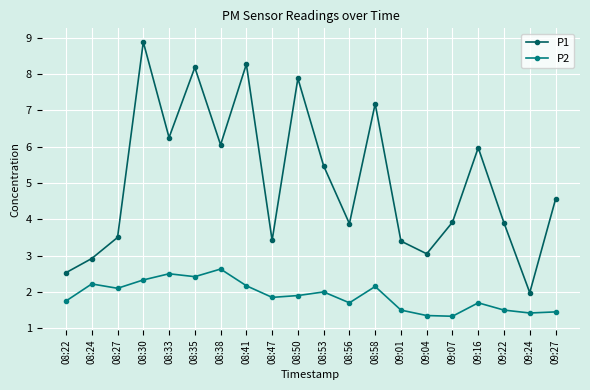

What is the difference between the highest and lowest values at 09:27?

3.1